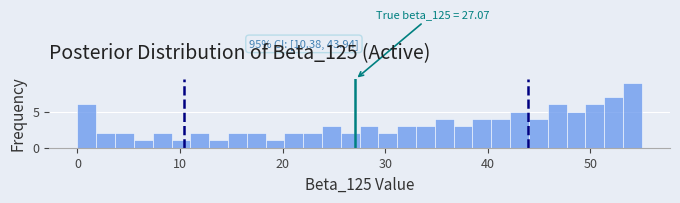

Read against the x-axis, roughly where is the centre of the tallest bar?

54